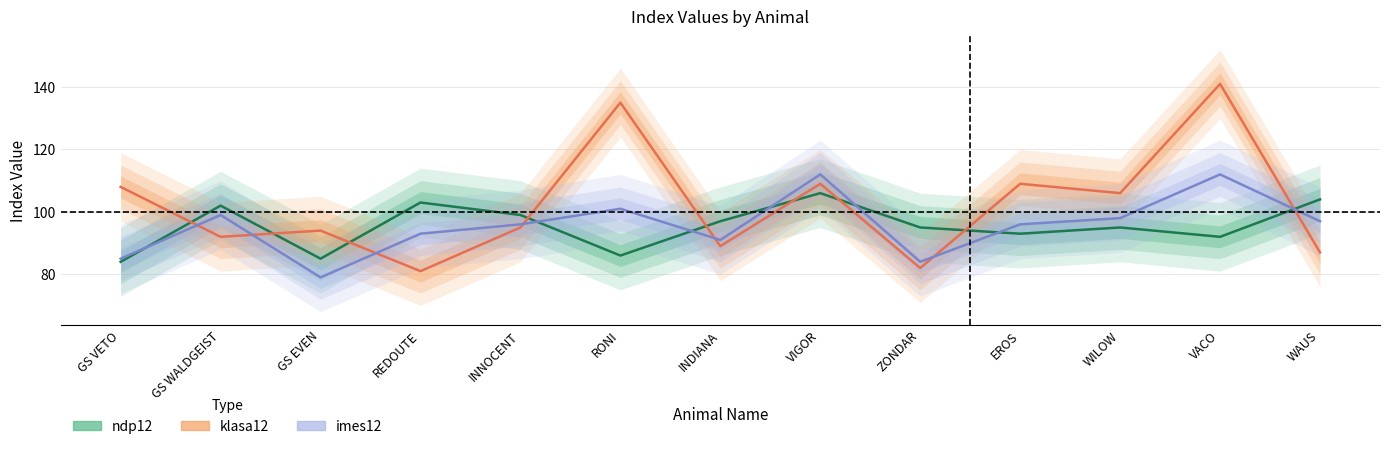

What is the difference between the second highest and minimum values in the klasa12 series?

54